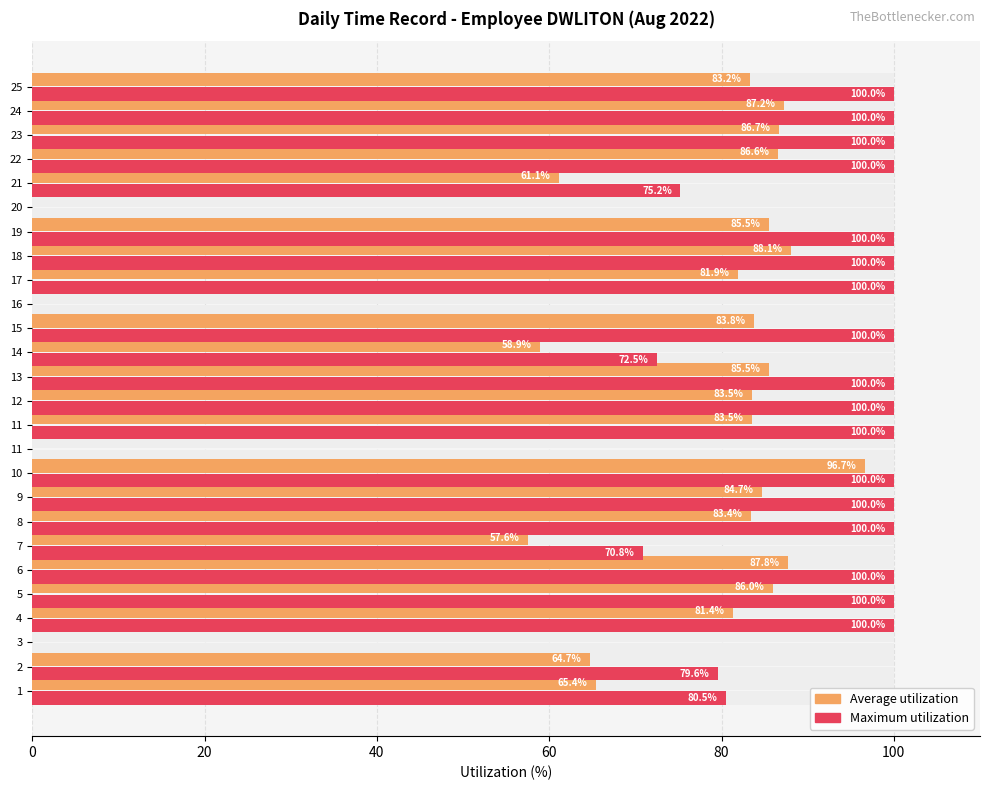

What is the label of the 24th bar from the left?

23